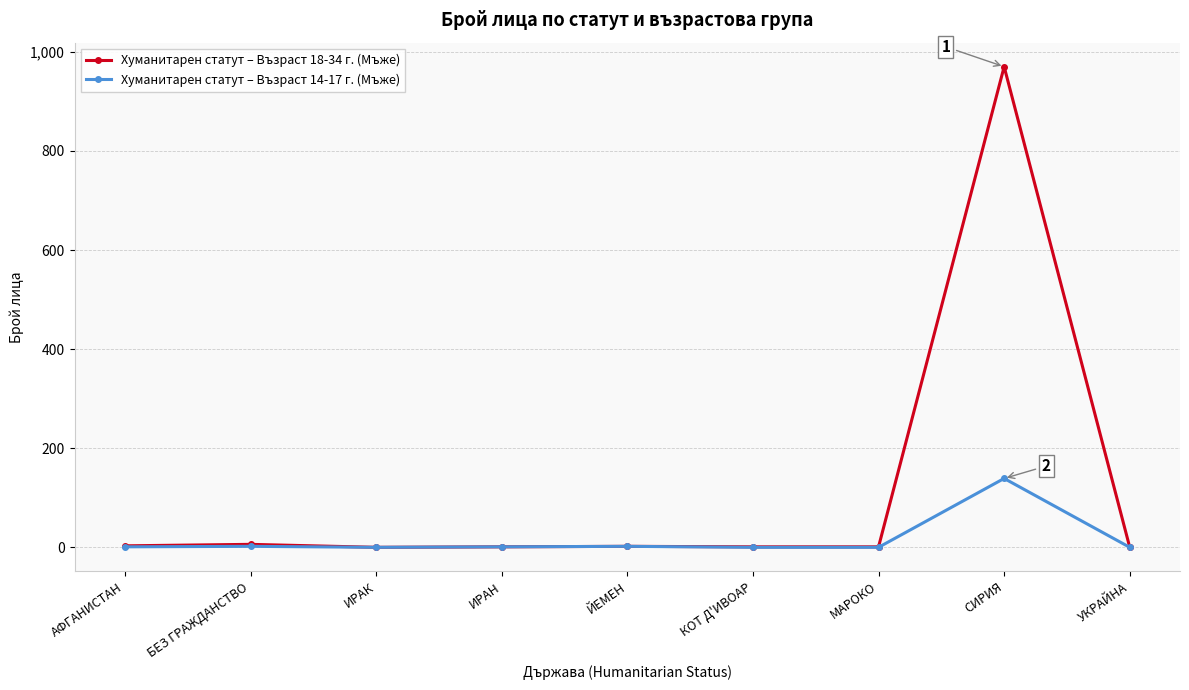

What is the label of the 7th point from the left?

МАРОКО